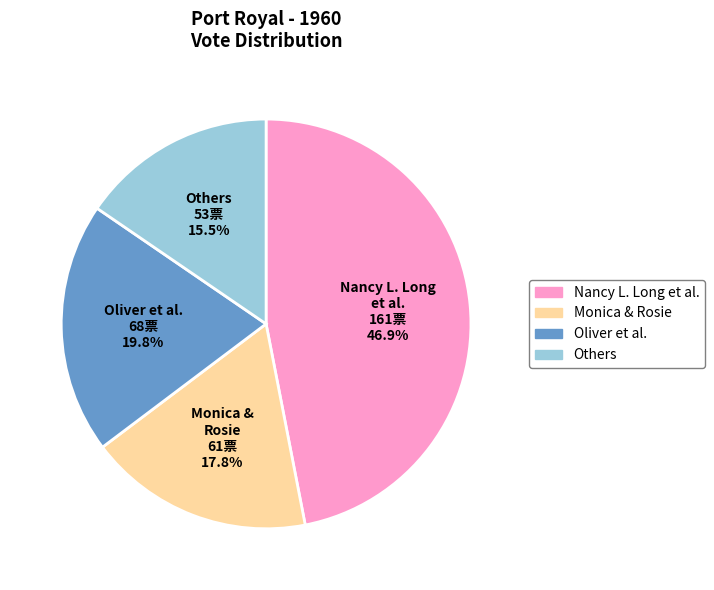

Is there a majority slice in this chart?

No